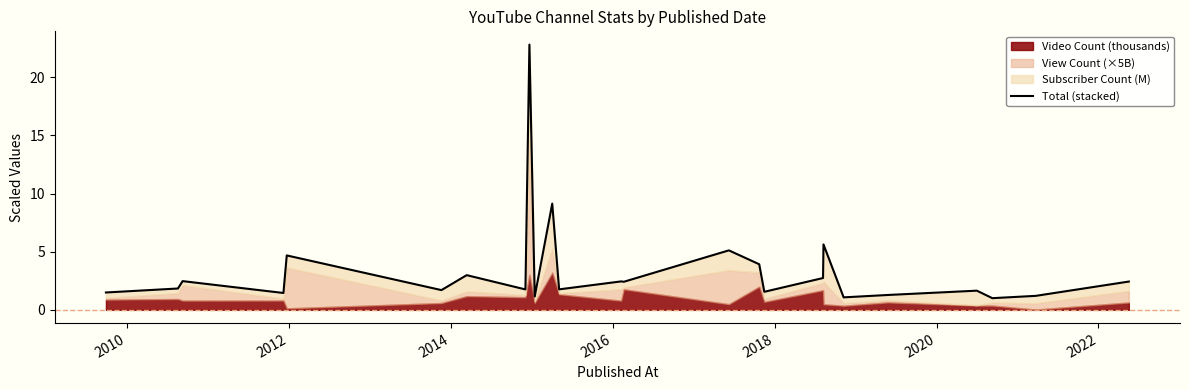

What is the difference between the maximum and minimum values?

21.8